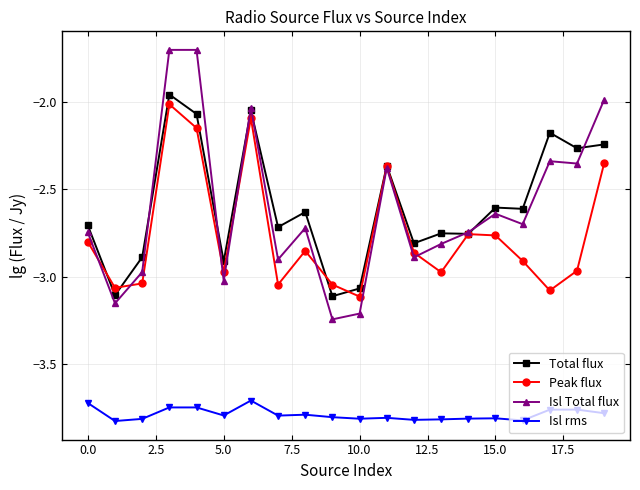

Does the chart display data point markers on the line(s)?

Yes